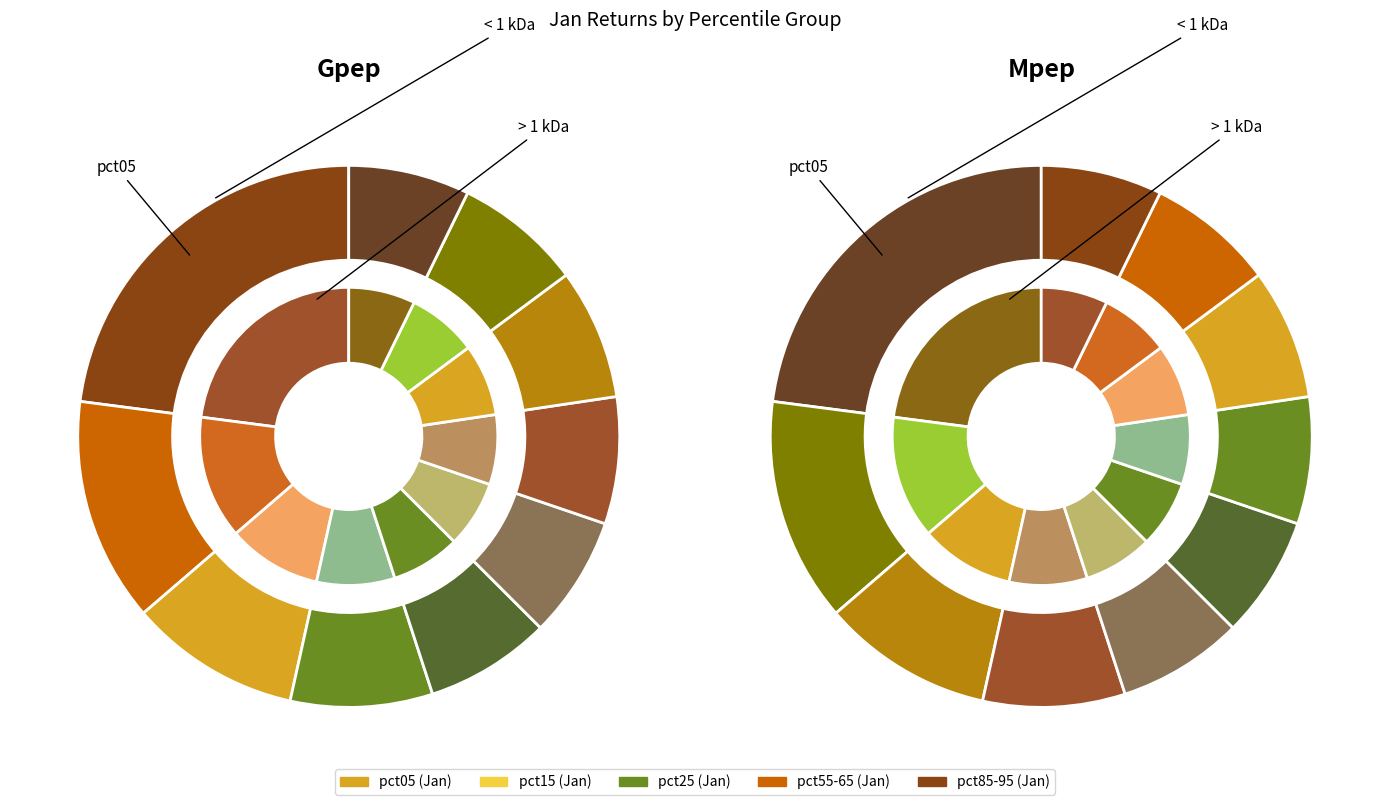

Rank the categories by value from highest to lowest.

pct05, pct15, pct25, pct35, pct75, pct85, pct65, pct45, pct55, pct95